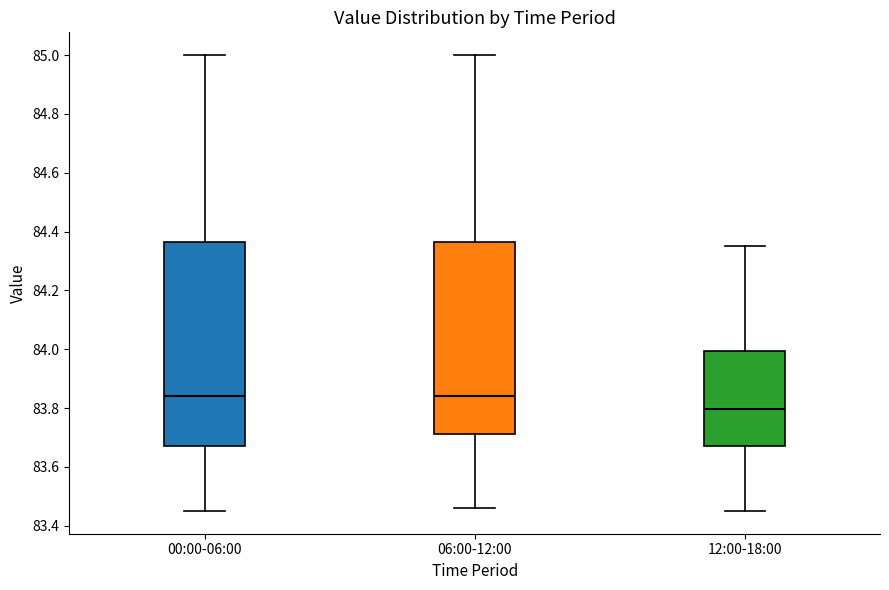

Which box's median line is the lowest?

12:00-18:00